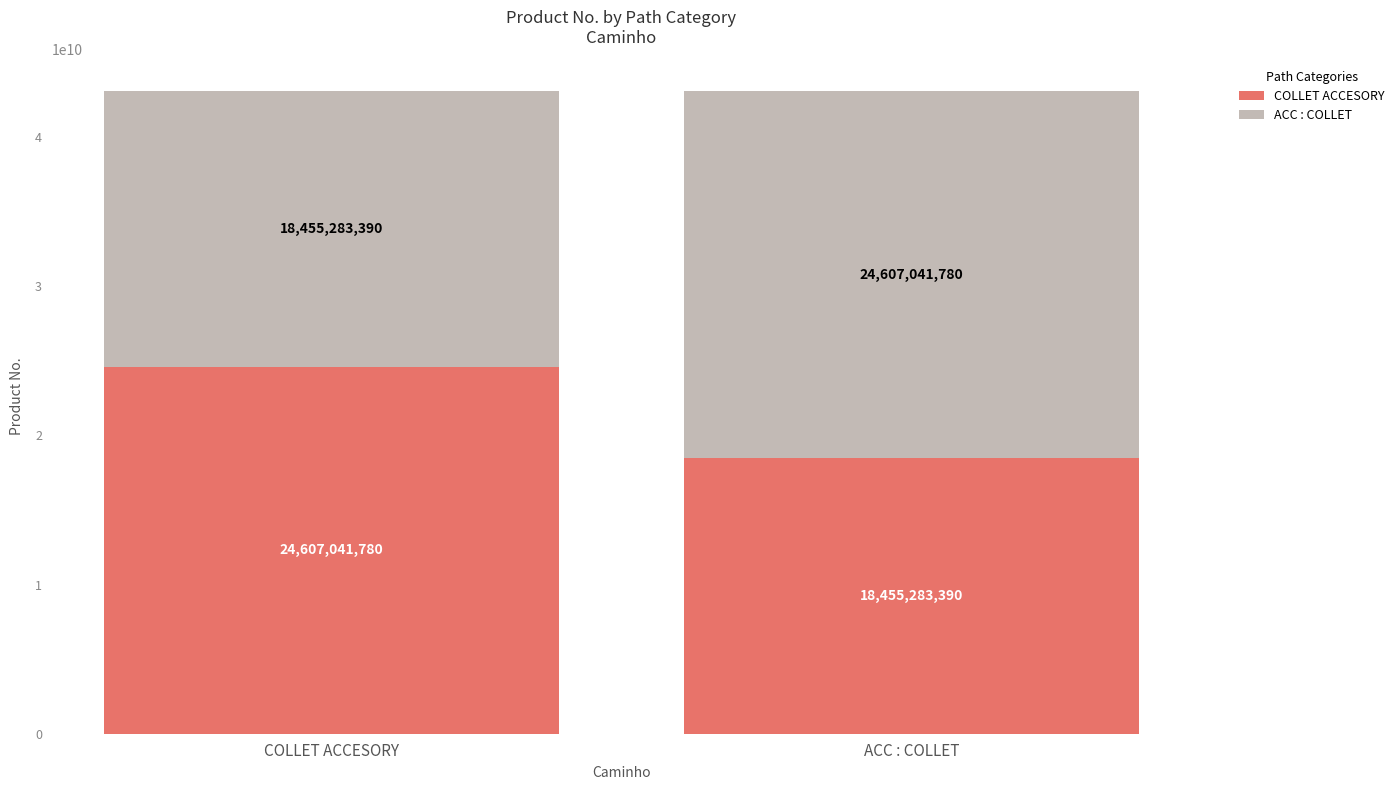

Which category has the lowest value in the COLLET ACCESORY series?

ACC : COLLET